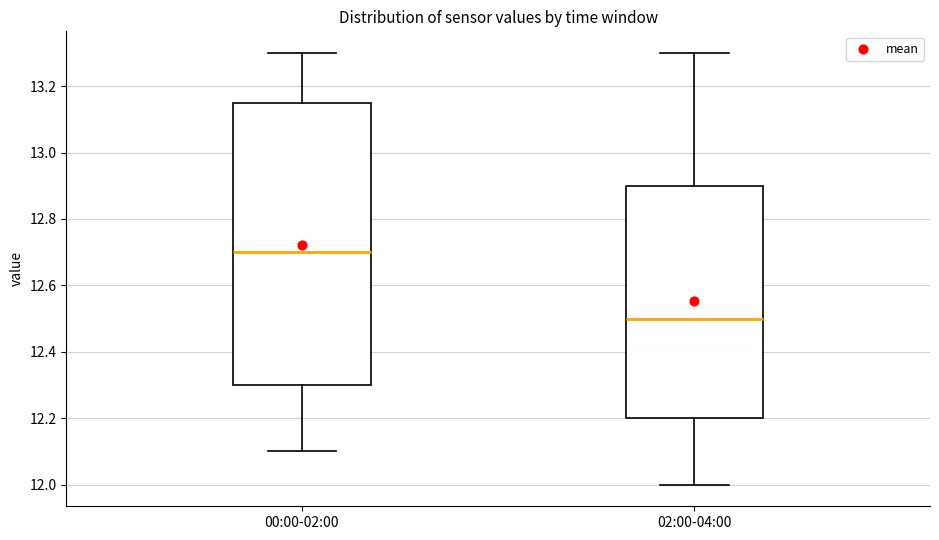

Reading left to right, read every box against the y-axis: the position of its median line, the range the box covers, and the ends of its whiskers. The values are not printed on the chart, so give them approximately, as read against the axis.

00:00-02:00: median 12.70, box 12.30 to 13.16, whiskers 12.10 to 13.30
02:00-04:00: median 12.50, box 12.20 to 12.90, whiskers 12.00 to 13.30